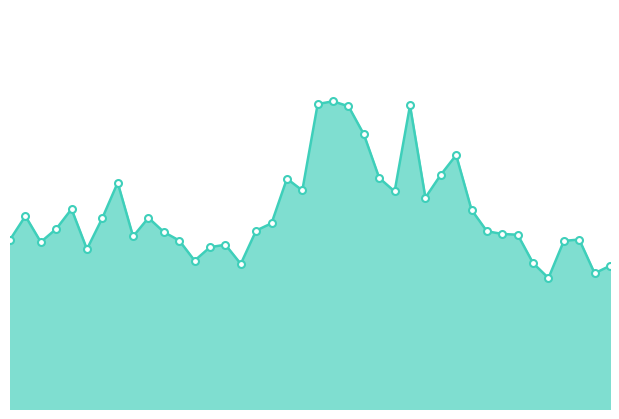

How many lines are shown in the chart?

1